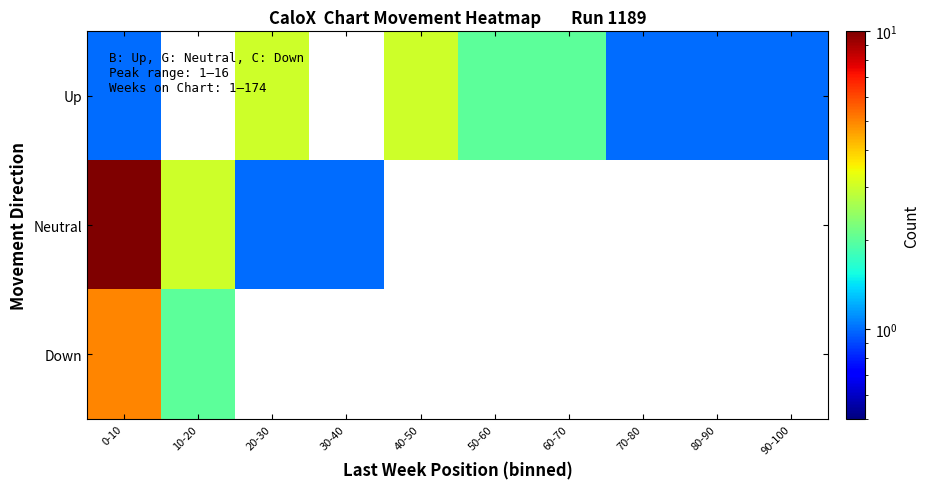

Between 20-30 and 10-20, which is larger?

10-20